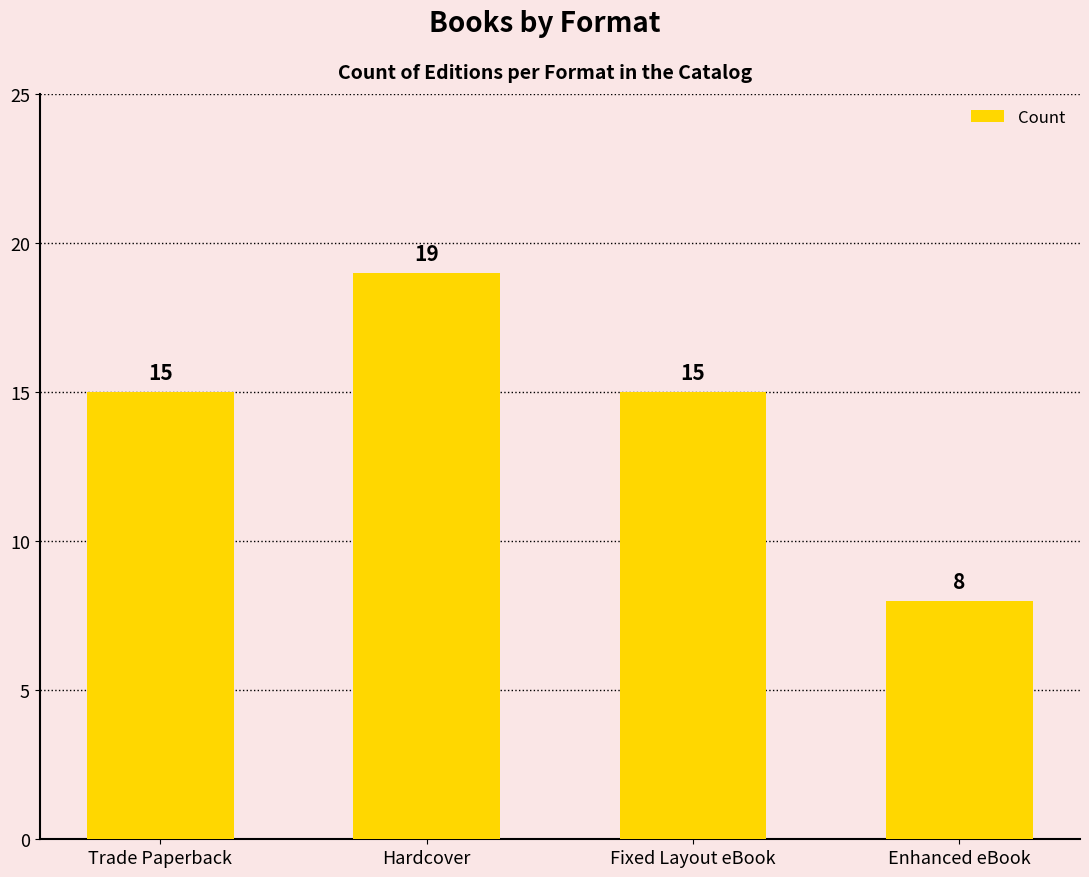

How many data points are less than 15?

1